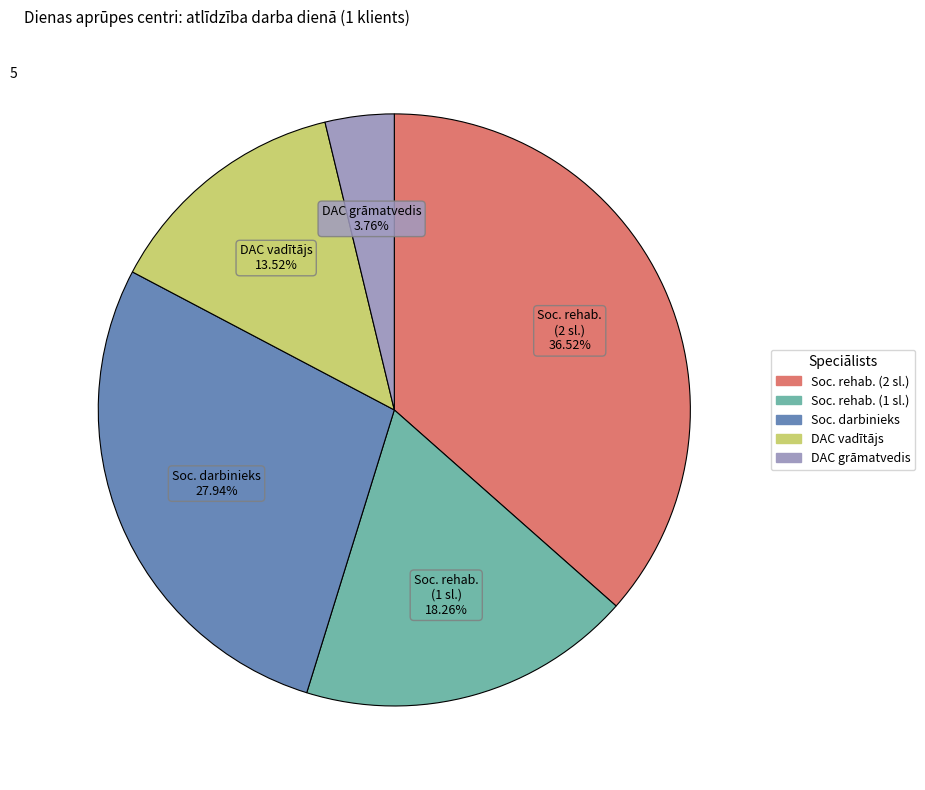

Is there any slice that represents more than half of the pie?

No